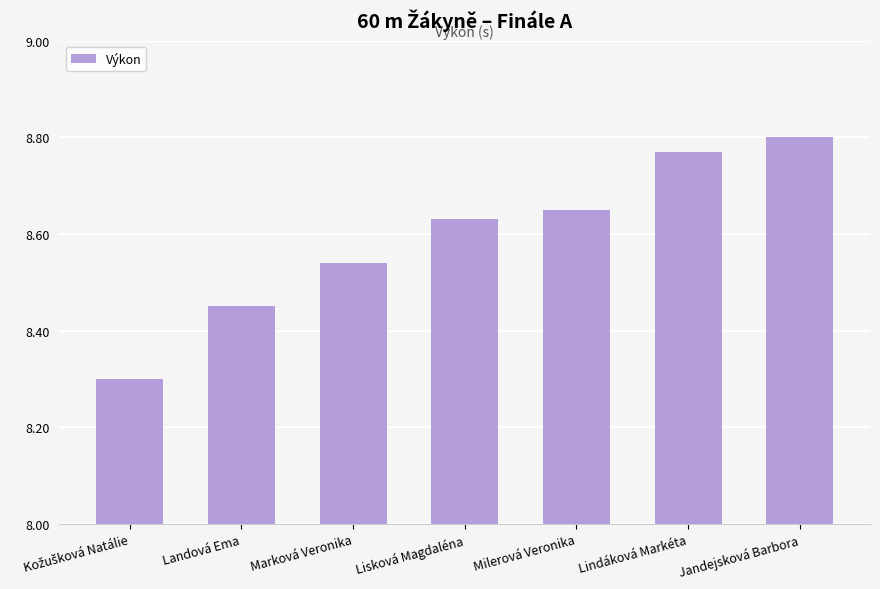

What is the difference between the maximum and minimum values?

0.5